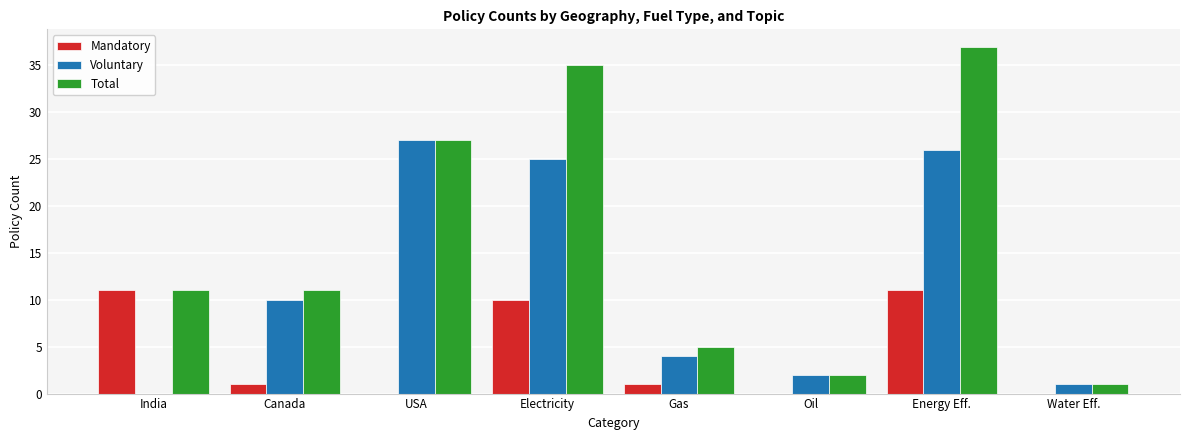

What is the average value of the Mandatory series?

4